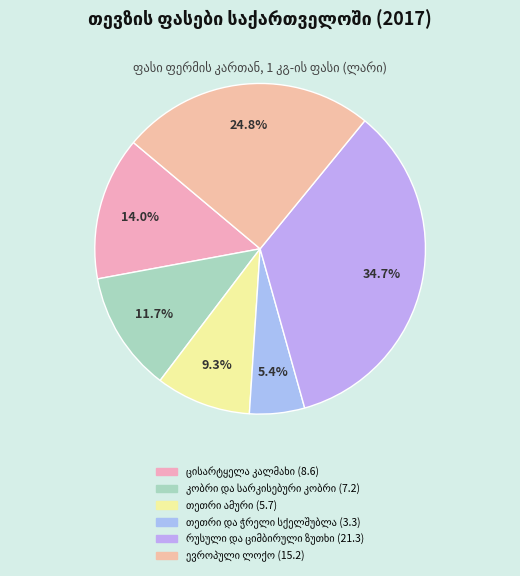

Is ცისარტყელა კალმახი the majority of the pie?

No